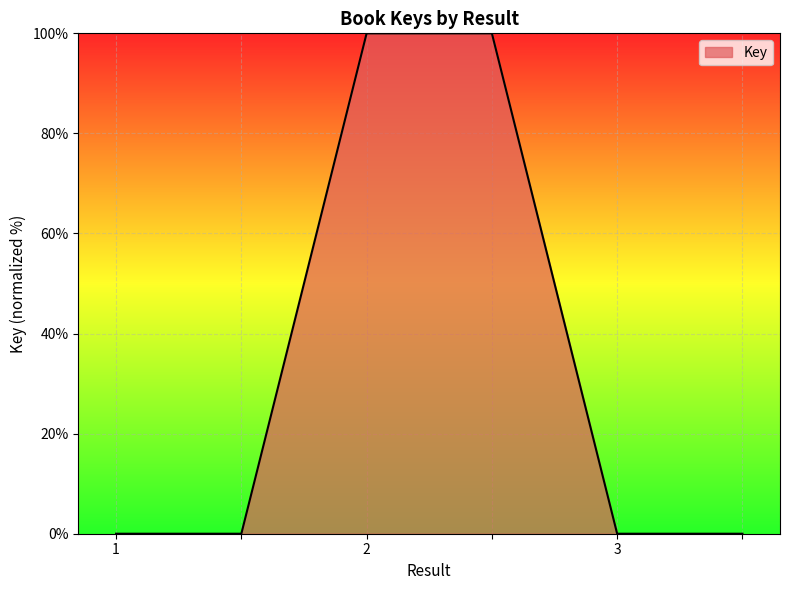

True or false: the data has more than 2 interior local peaks.

False